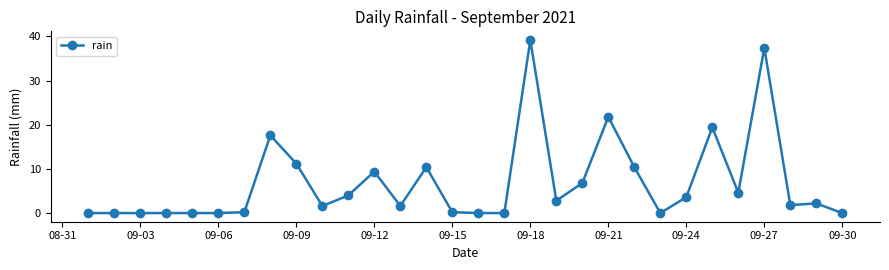

What is the value of the 11th point from the left?

4.0